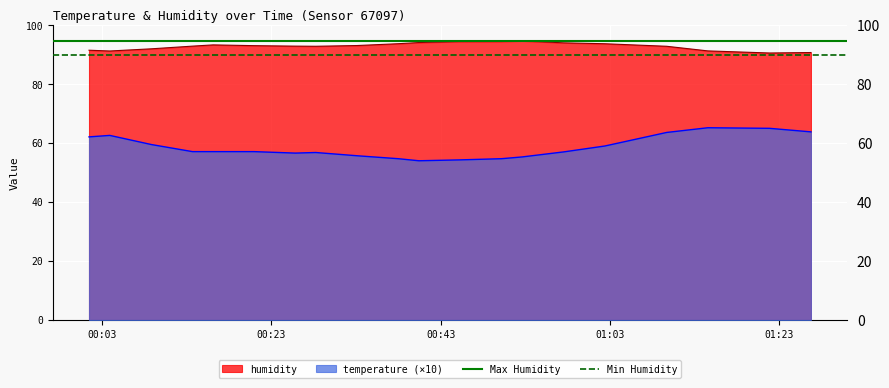

What is the maximum value for temperature (×10)?

65.2